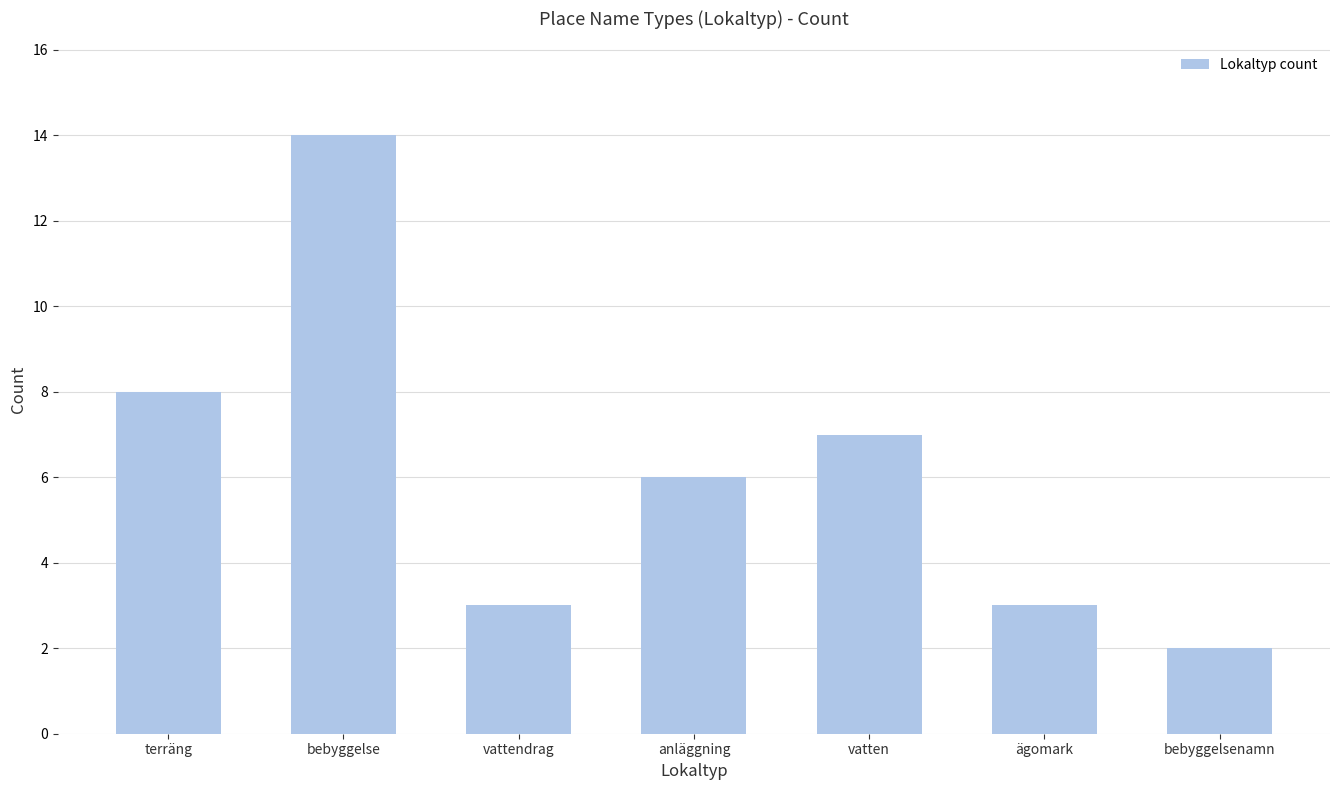

What is the change in value from terräng to vatten?

-1